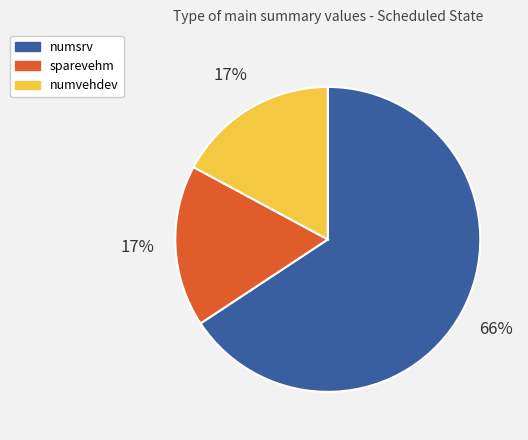

Count the number of slices in the pie.

3